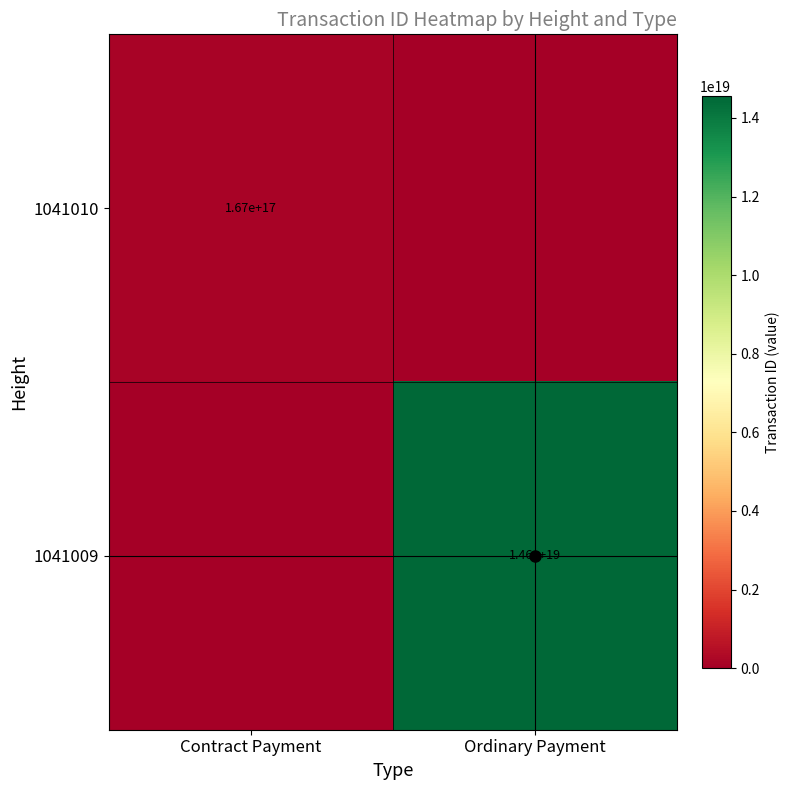

Is it true that 1041010 equals 167000000000000000 at Contract Payment?

True